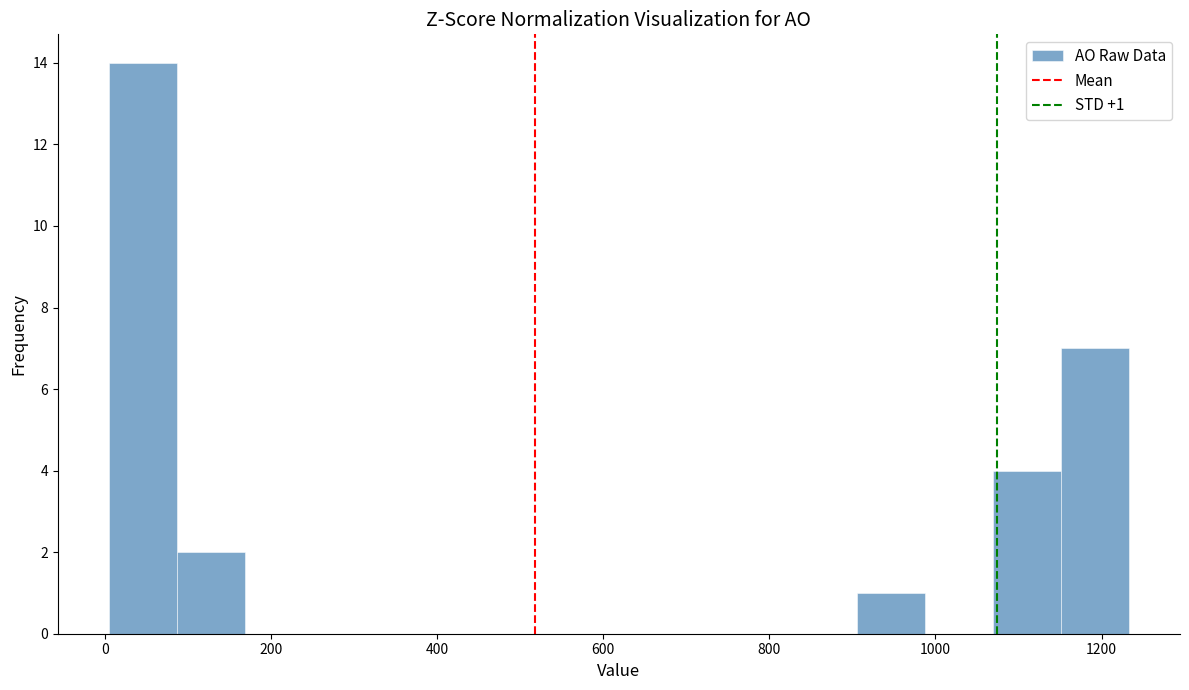

Which range on the x-axis has the tallest bar?

0 to 80